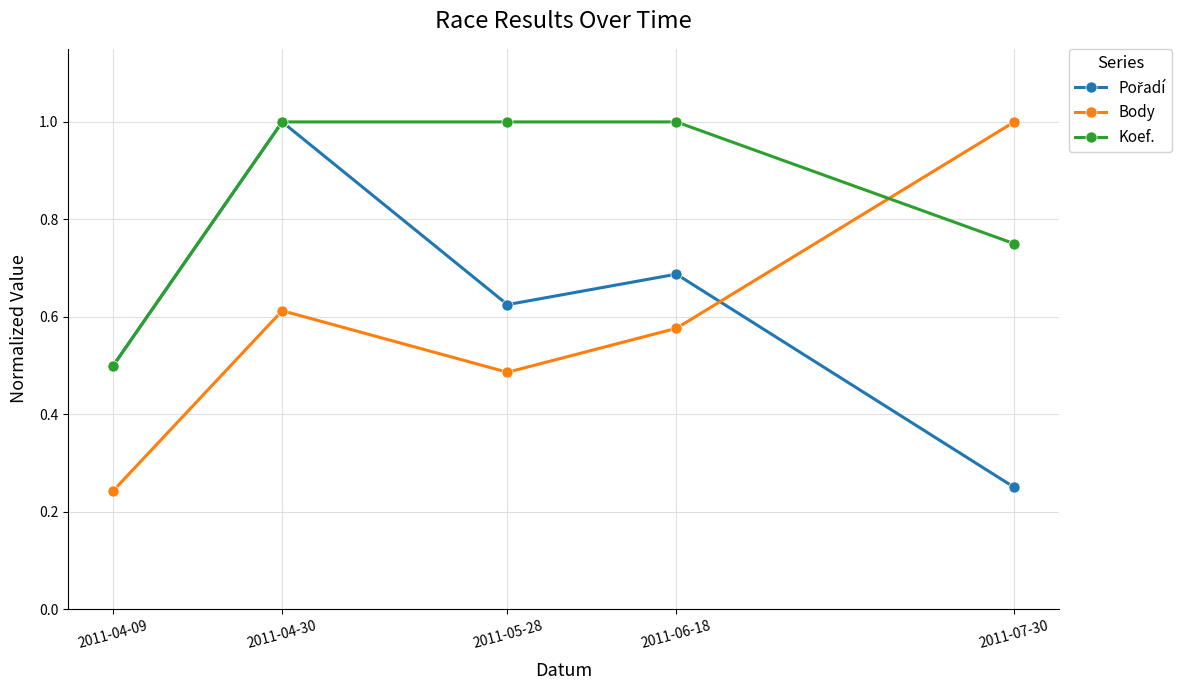

What is the maximum value for Body?

1.0